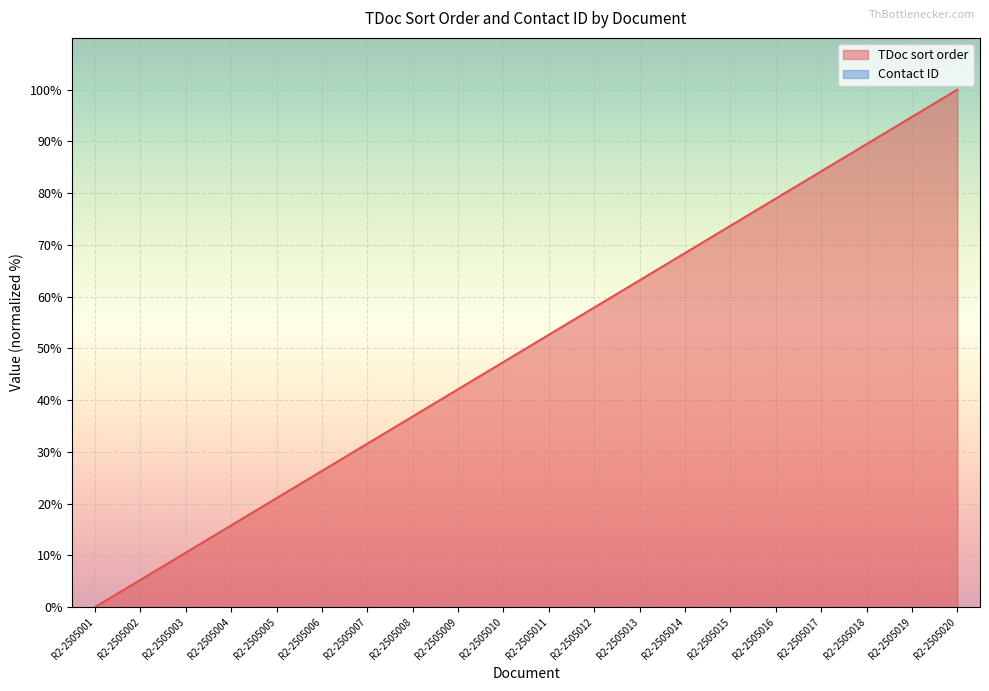

The TDoc sort order series shows 67.9 at R2-2505001. True or false?

False